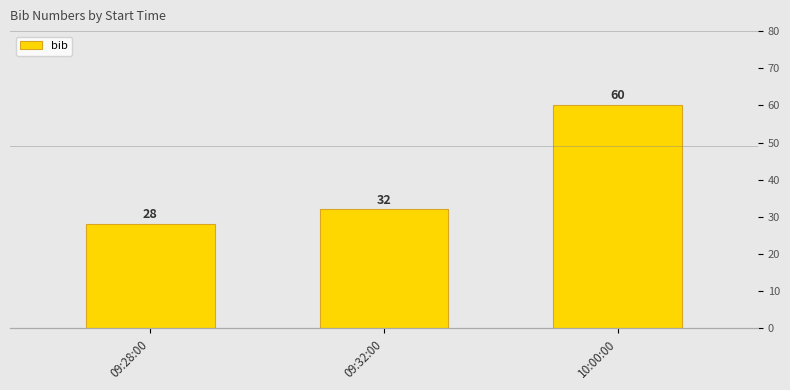

What is the average value?

40